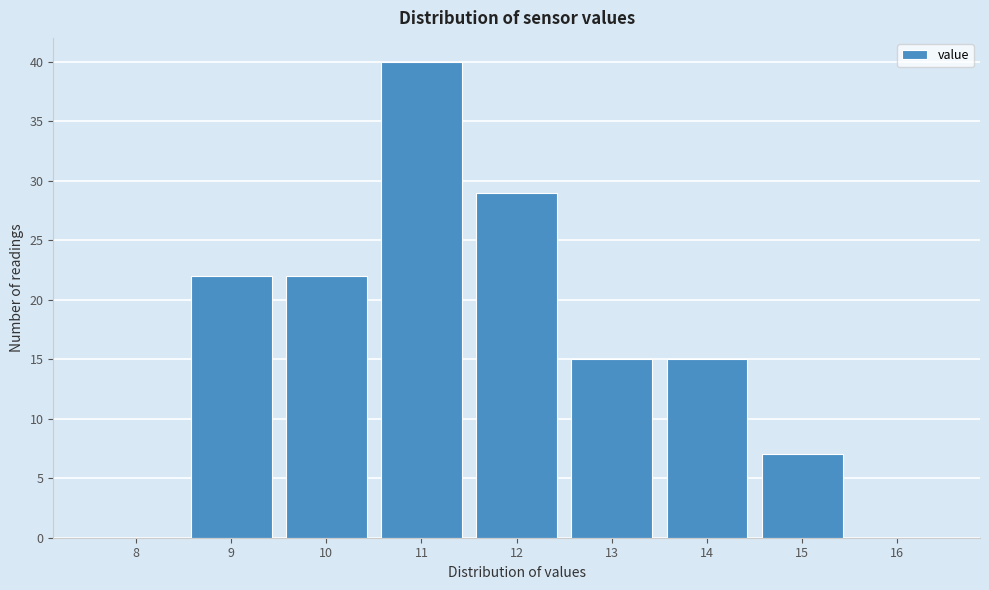

Reading right to left, extract all data points from this chart.

16=0	15=7	14=15	13=15	12=29	11=40	10=22	9=22	8=0